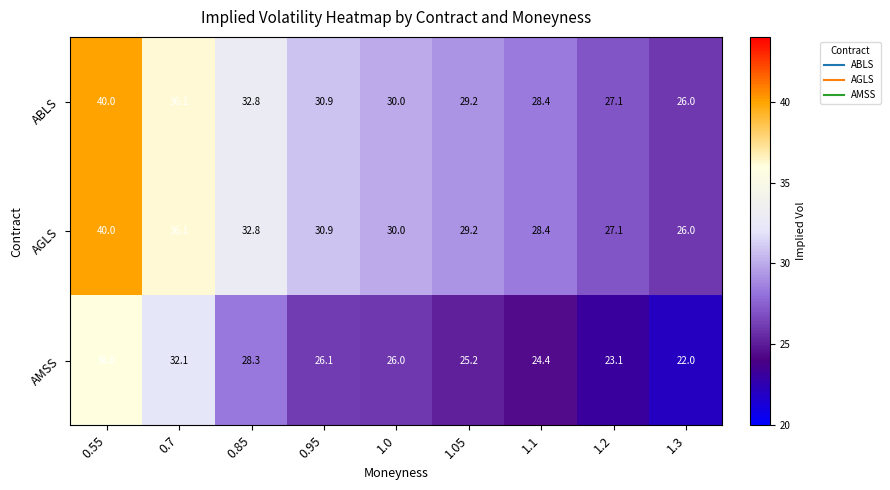

At how many categories does at least one series exceed 39?

1